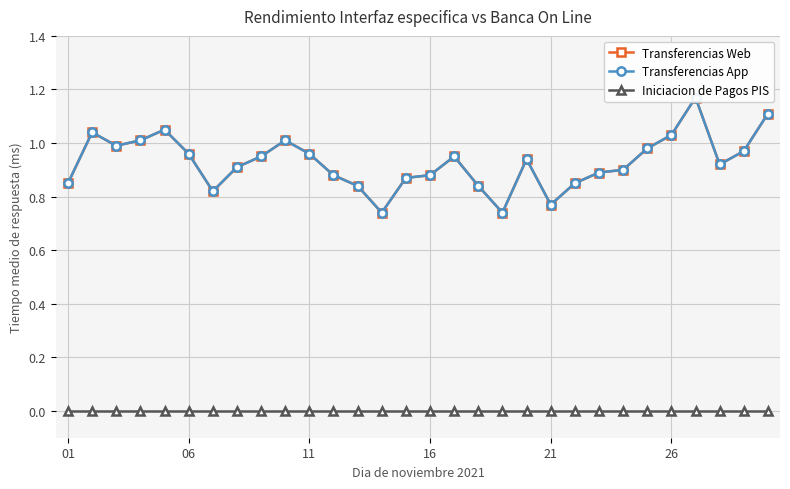

Rank the series by their maximum value, from lowest to highest.

Iniciacion de Pagos PIS, Transferencias Web, Transferencias App